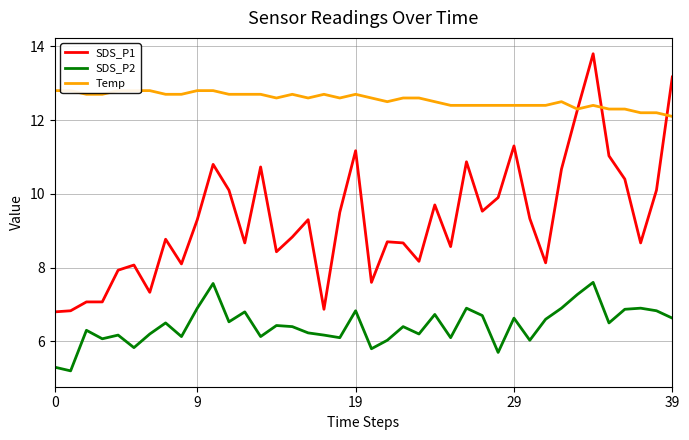

Count the number of categories in the chart.

40